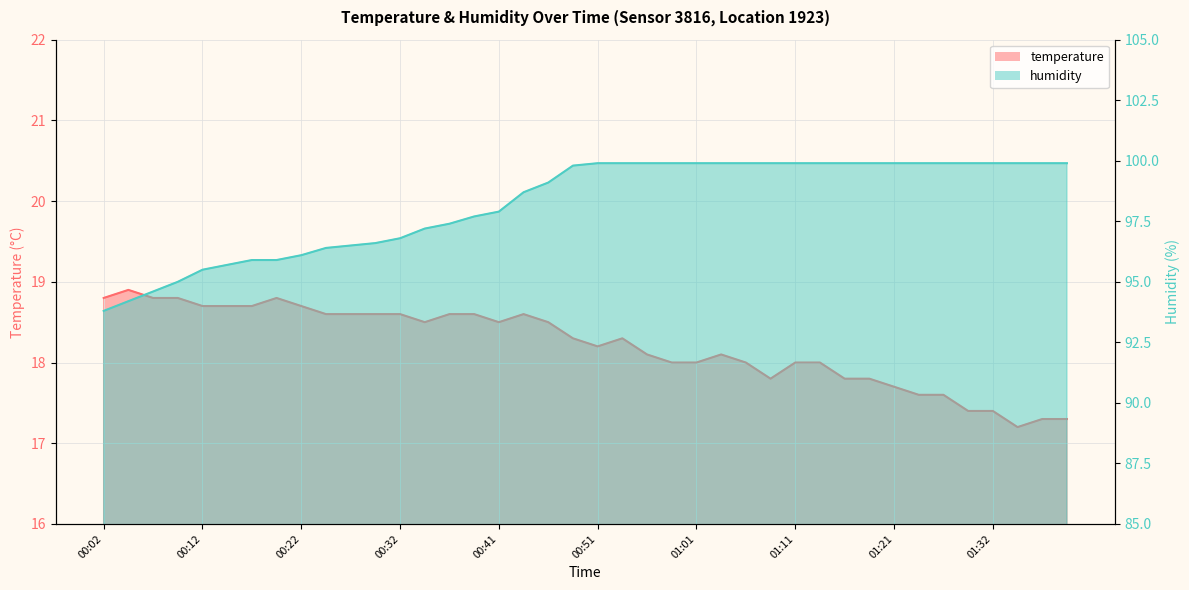

How many lines are shown in the chart?

2